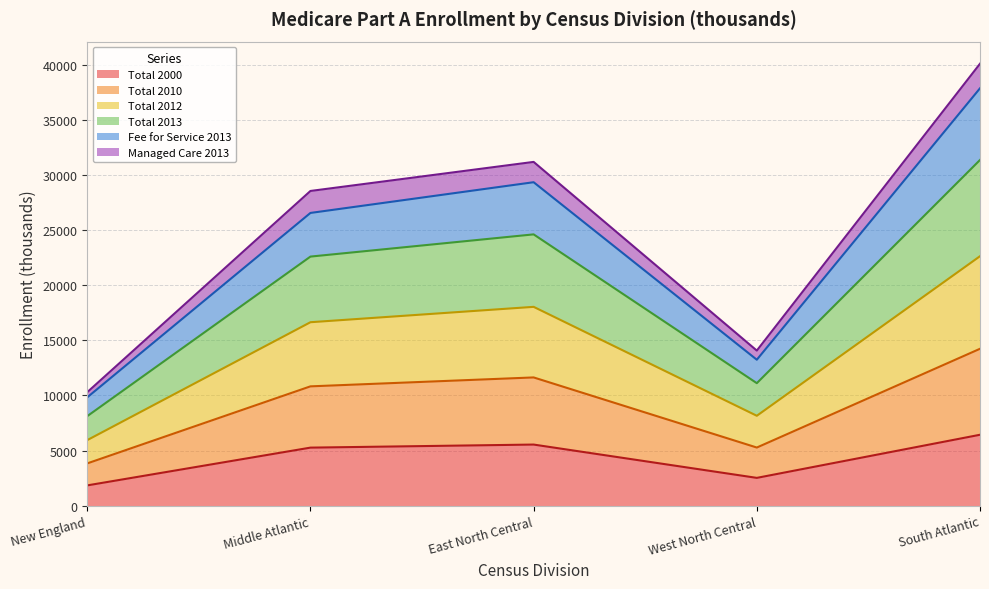

At which label does Total 2000 reach its peak?

South Atlantic